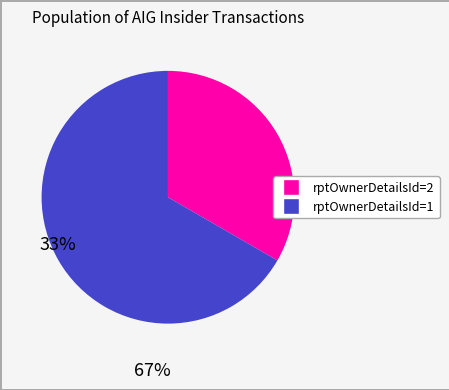

Count the number of slices in the pie.

2